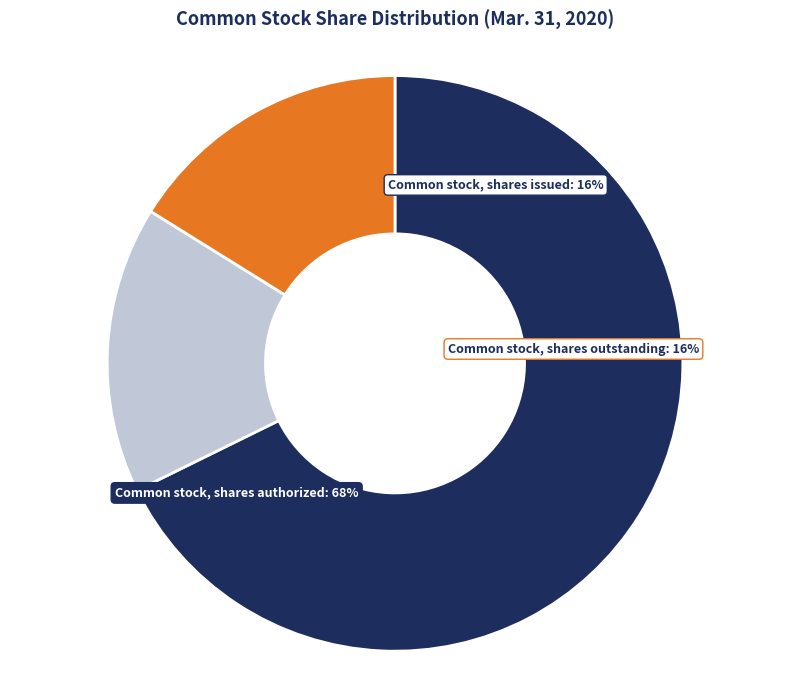

Count the number of slices in the pie.

3